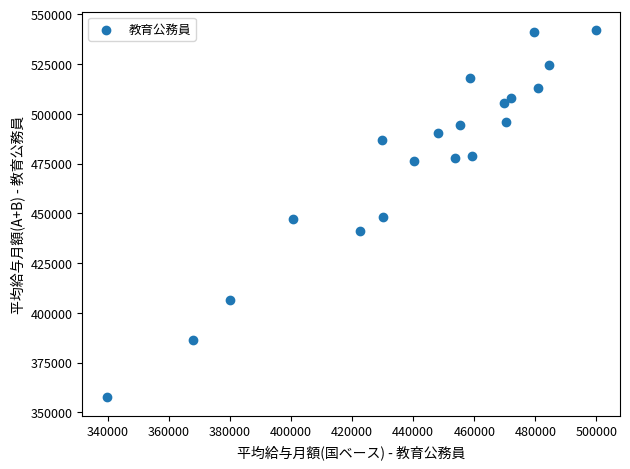

What is the range of Y values (max minus min)?

184549